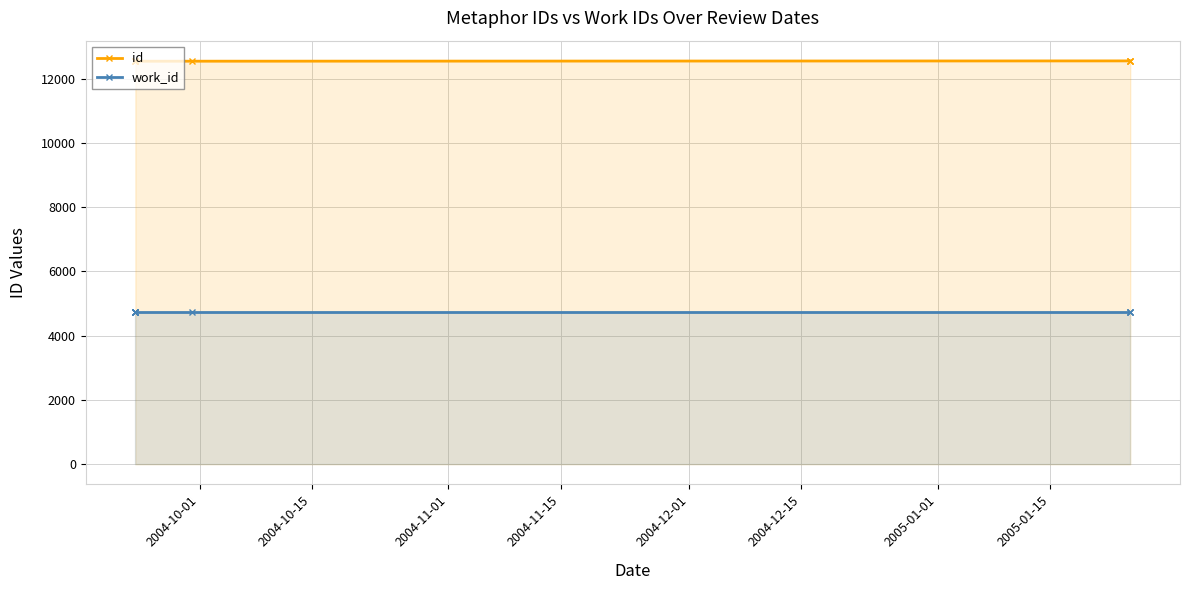

Which series has the largest total across all categories?

id